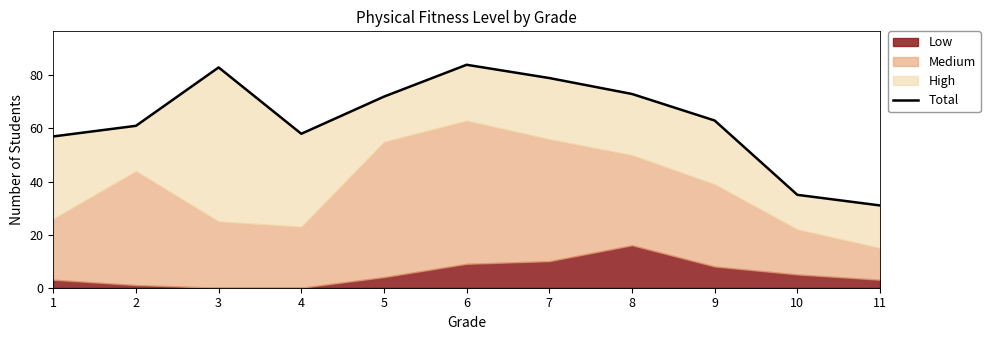

At which label is the value closest to 57?

1